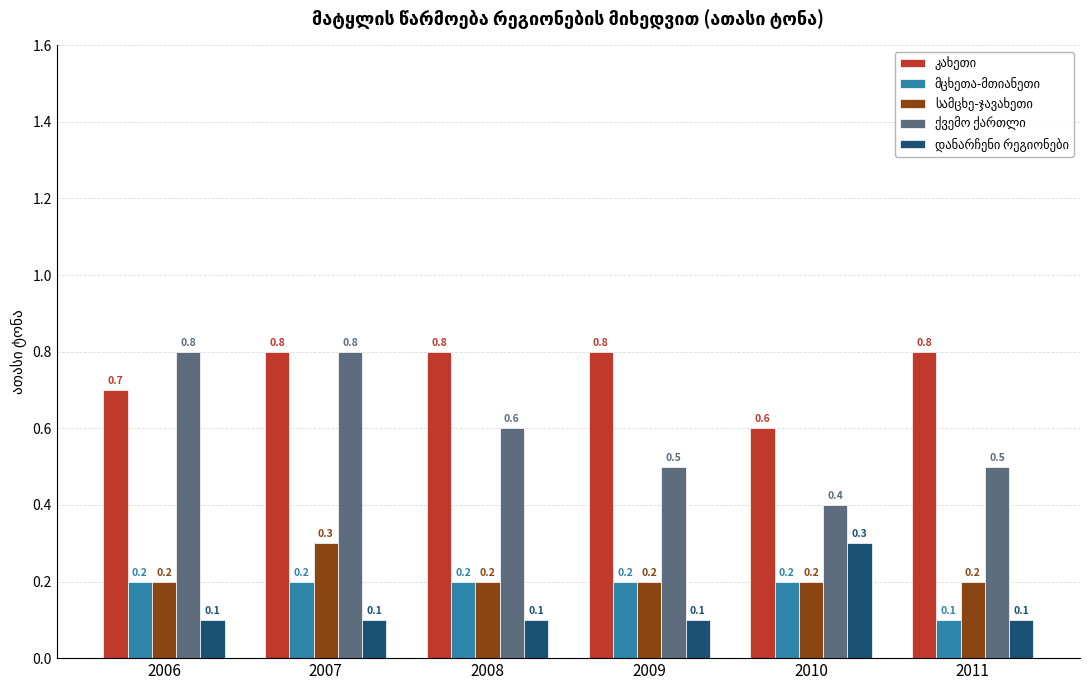

At which category is the sum across all series the highest?

2007